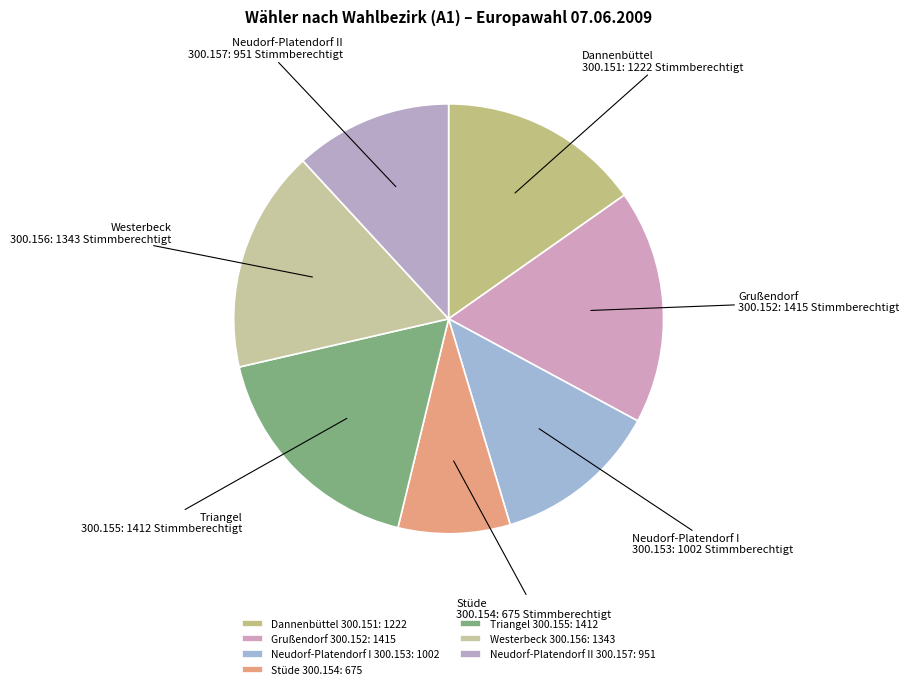

Is it true that Neudorf-Platendorf II 300.157 is 12% of the pie?

True